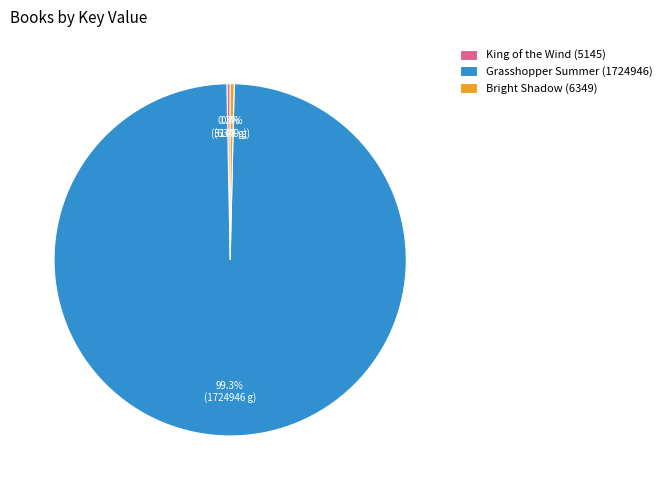

What portion of the pie excludes Grasshopper Summer (1724946)?

0.7%